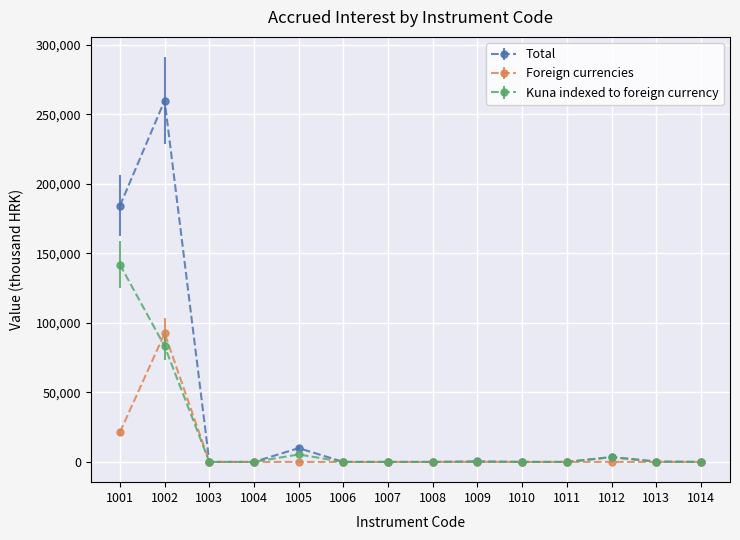

What is the sum of all Foreign currencies values?

113881